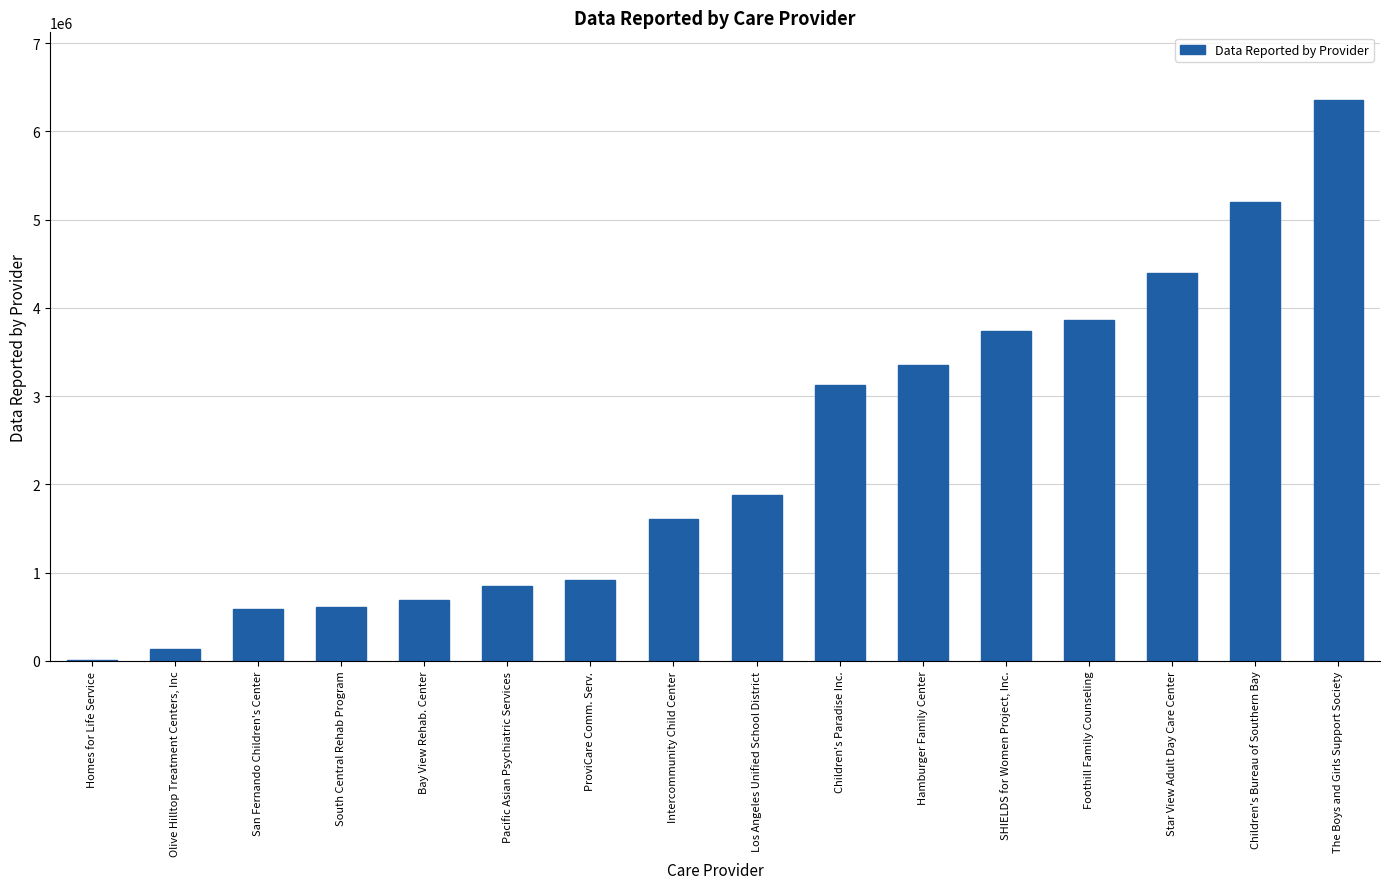

What is the maximum value shown in the chart?

6358914